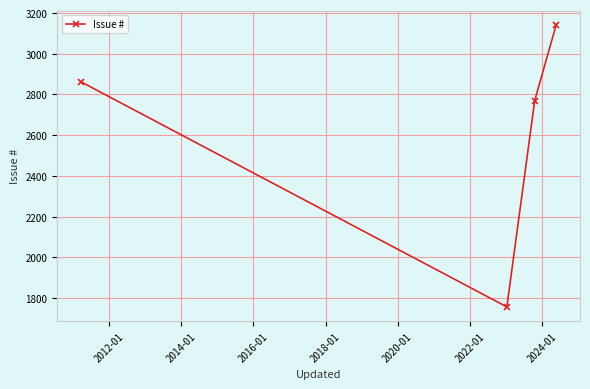

True or false: there are more than 2 points higher than both neighbors.

False